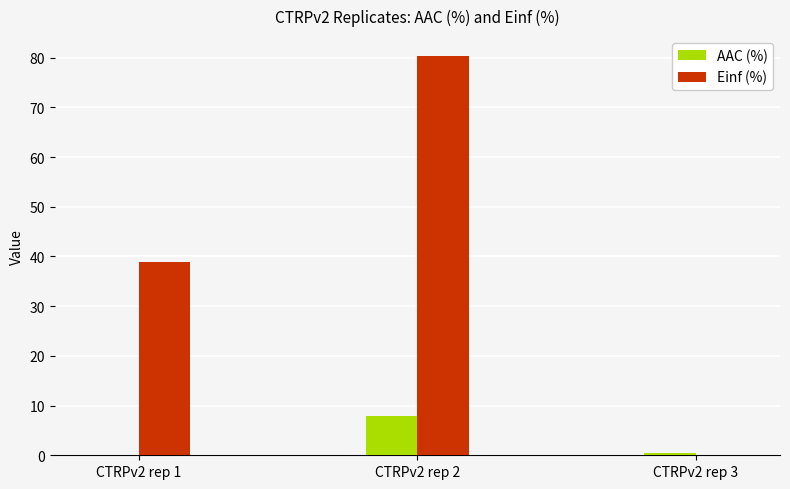

The AAC (%) series shows 2.1 at CTRPv2 rep 2. True or false?

False